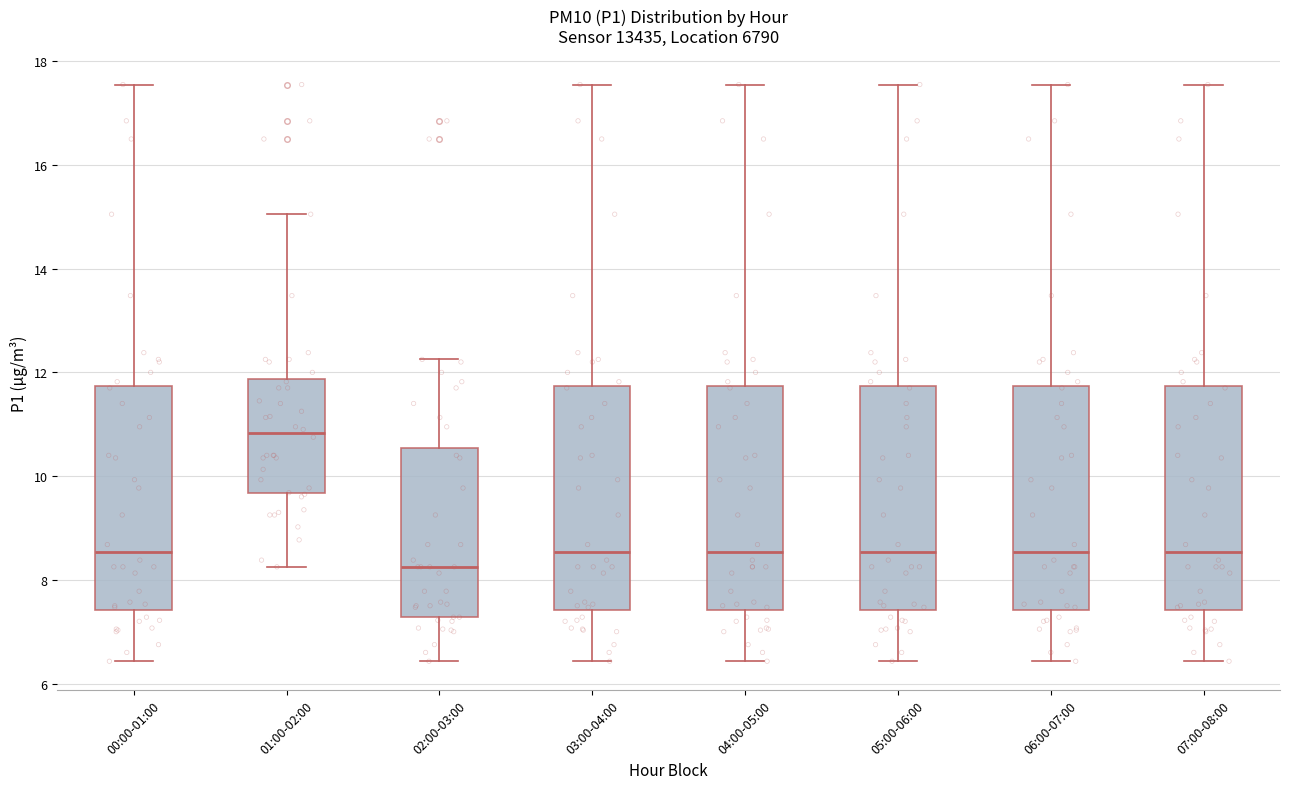

Which box has the lowest median line?

02:00-03:00